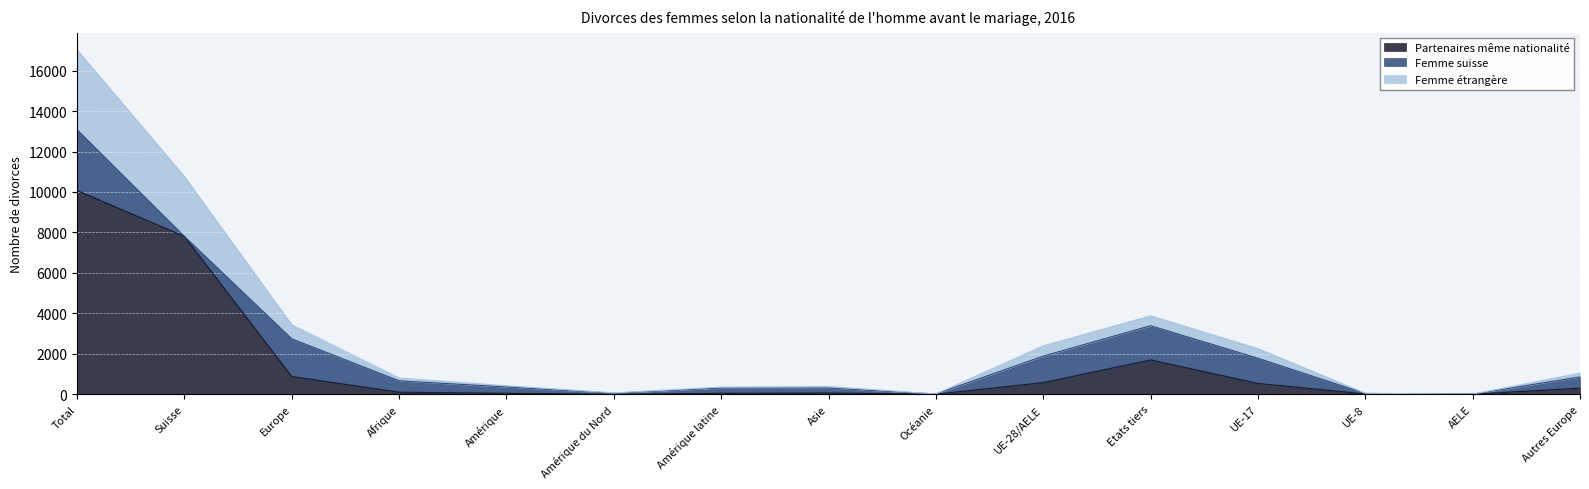

True or false: Femme étrangère has more than 2 interior local peaks.

False